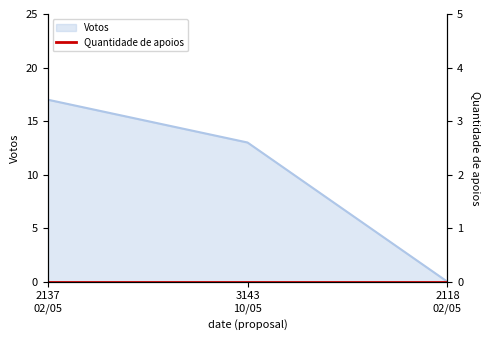

What is the highest value of the Votos series?

17